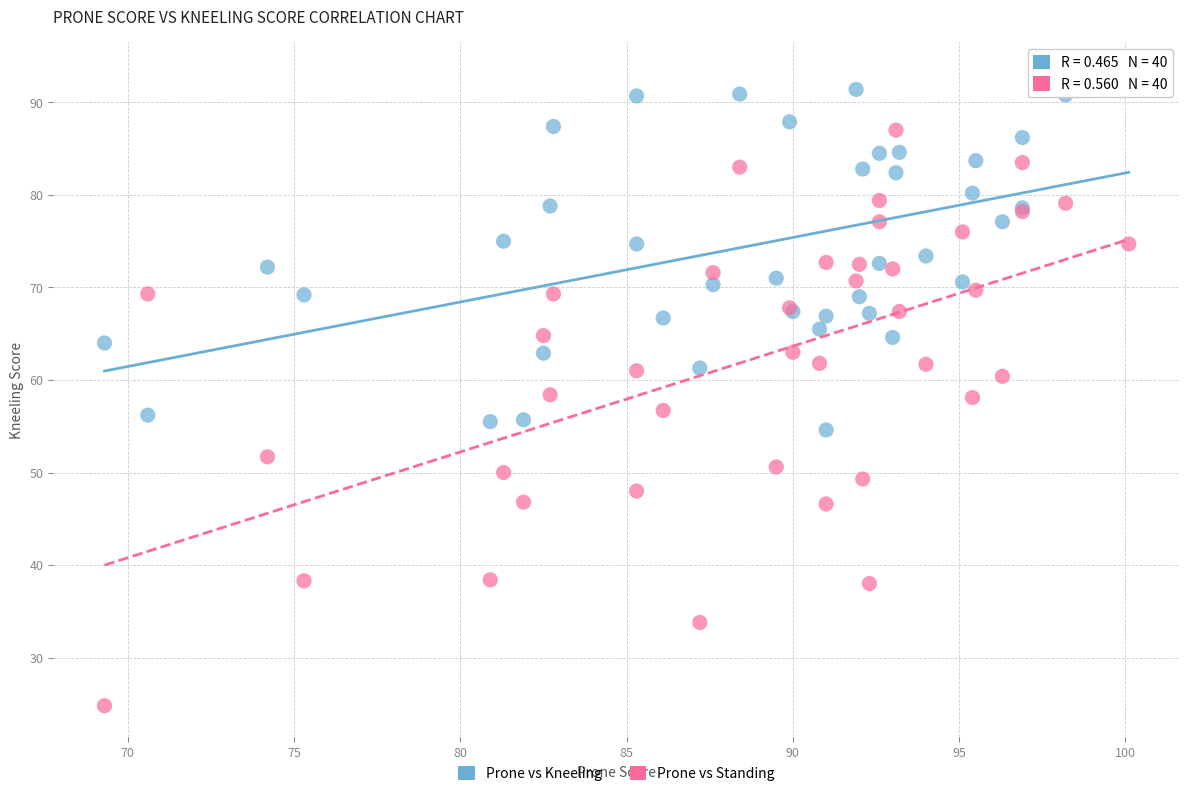

Which series has the largest Y range (max minus min)?

Prone vs Standing